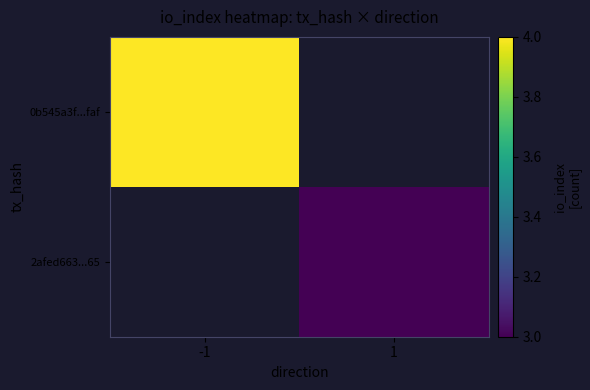

Where is 0b545a3f...faf nearest to the value 4?

-1